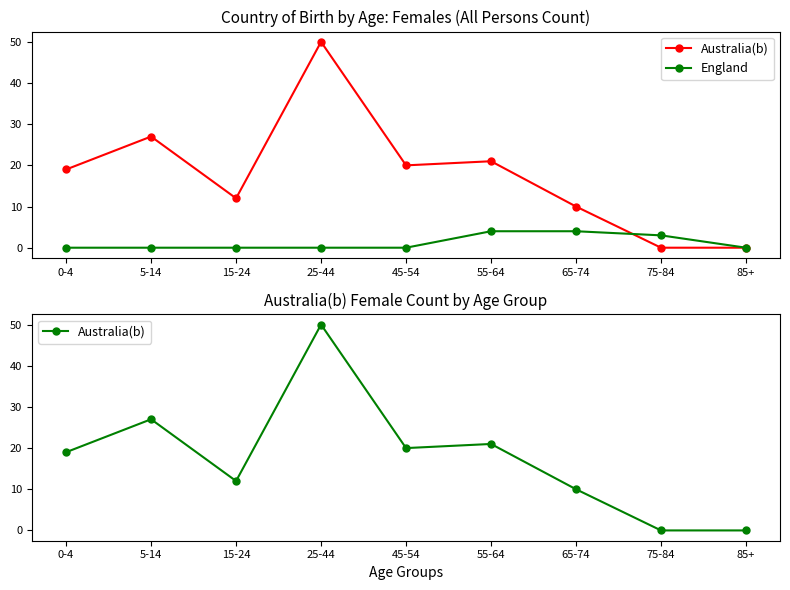

What is the difference between the highest and lowest values at 45-54?

20